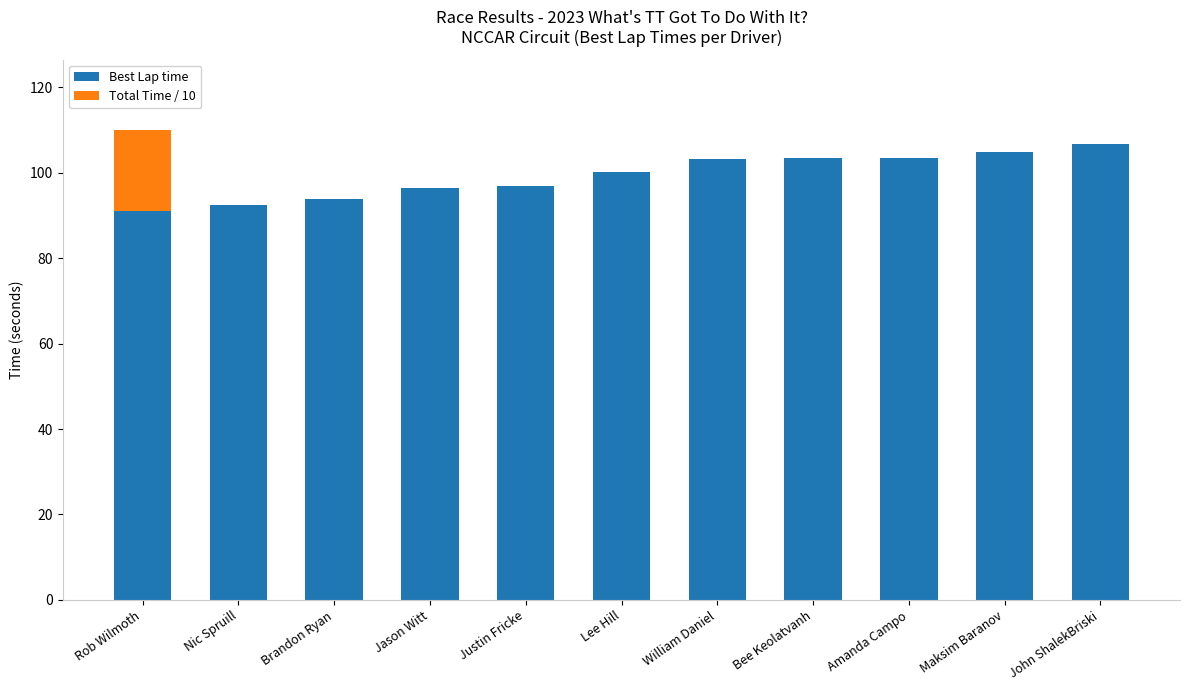

Count the number of categories in the chart.

11